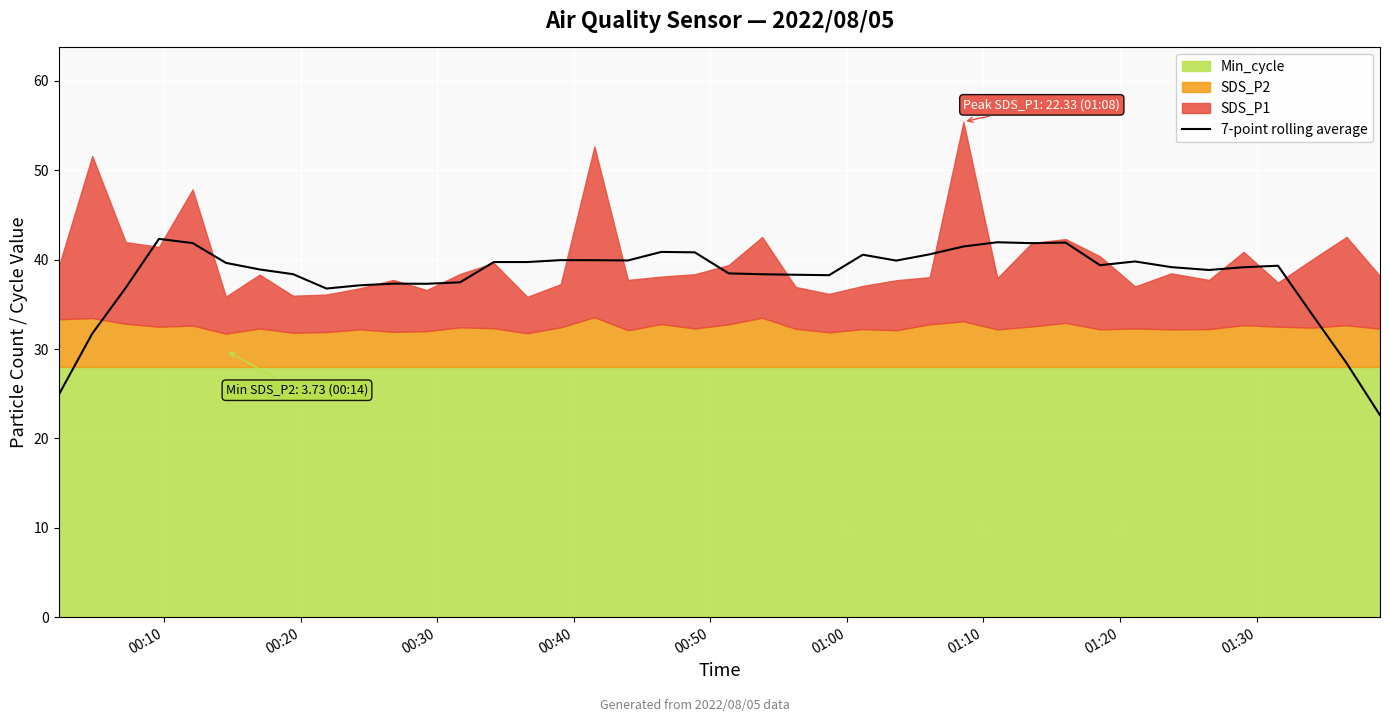

How many data points are above 39?

22